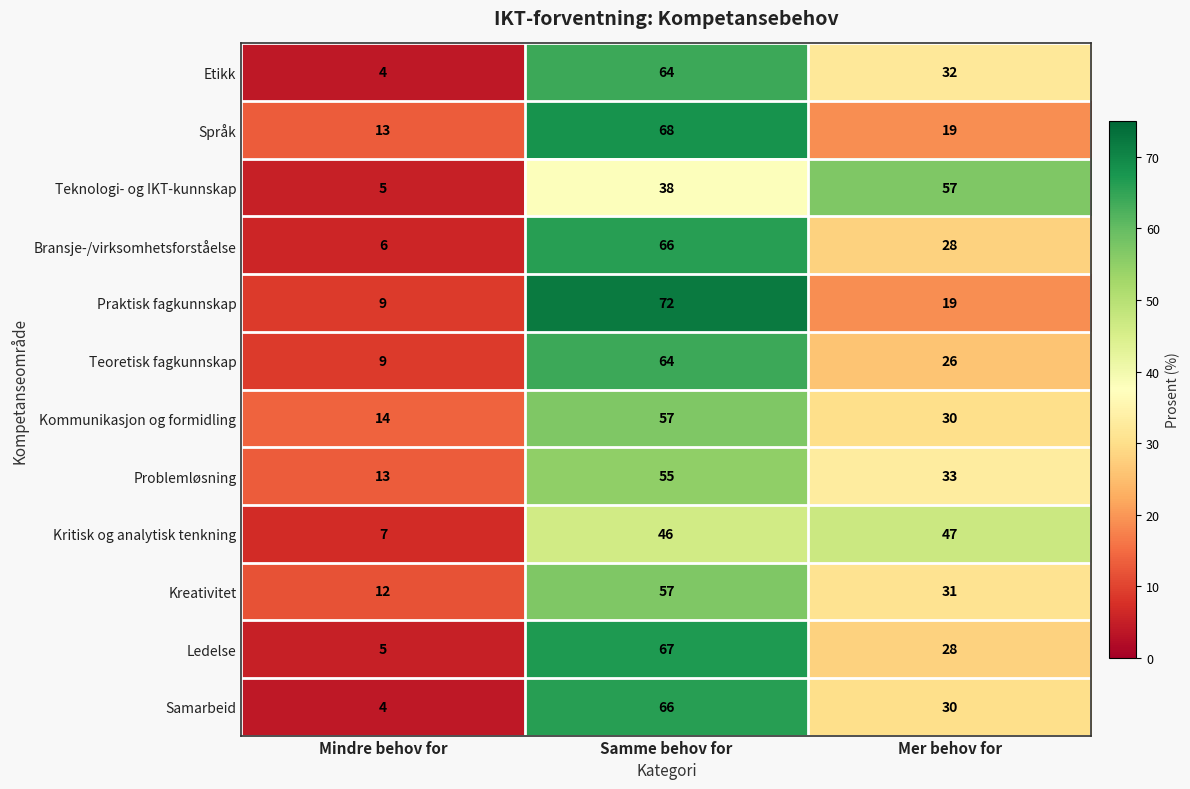

What is the spread (max minus min) of values at Mindre behov for?

10